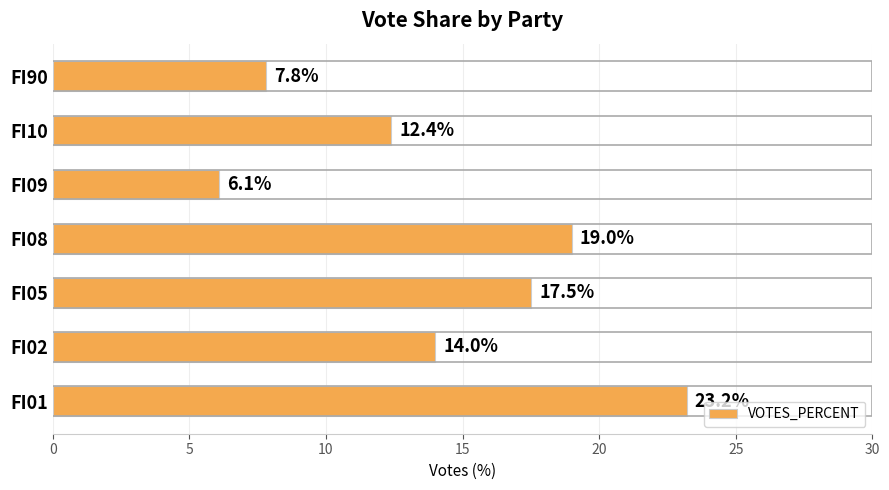

Which category has the lowest value across all series?

FI09